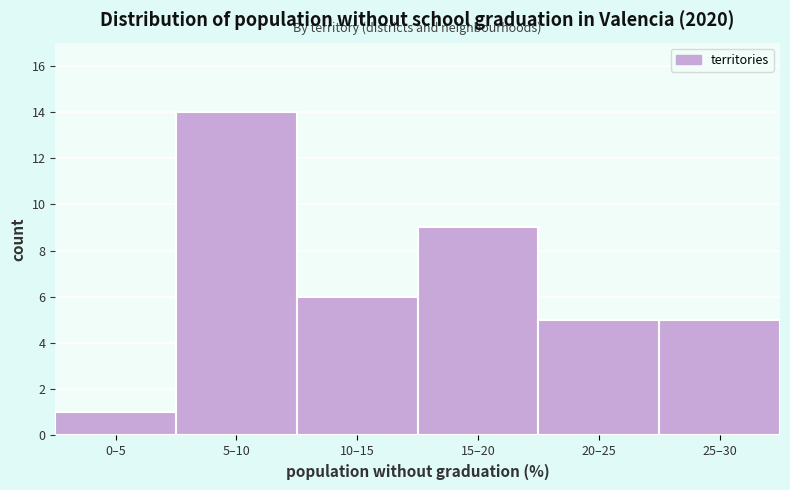

Reading right to left, transcribe all the data shown in this chart.

5	5	9	6	14	1